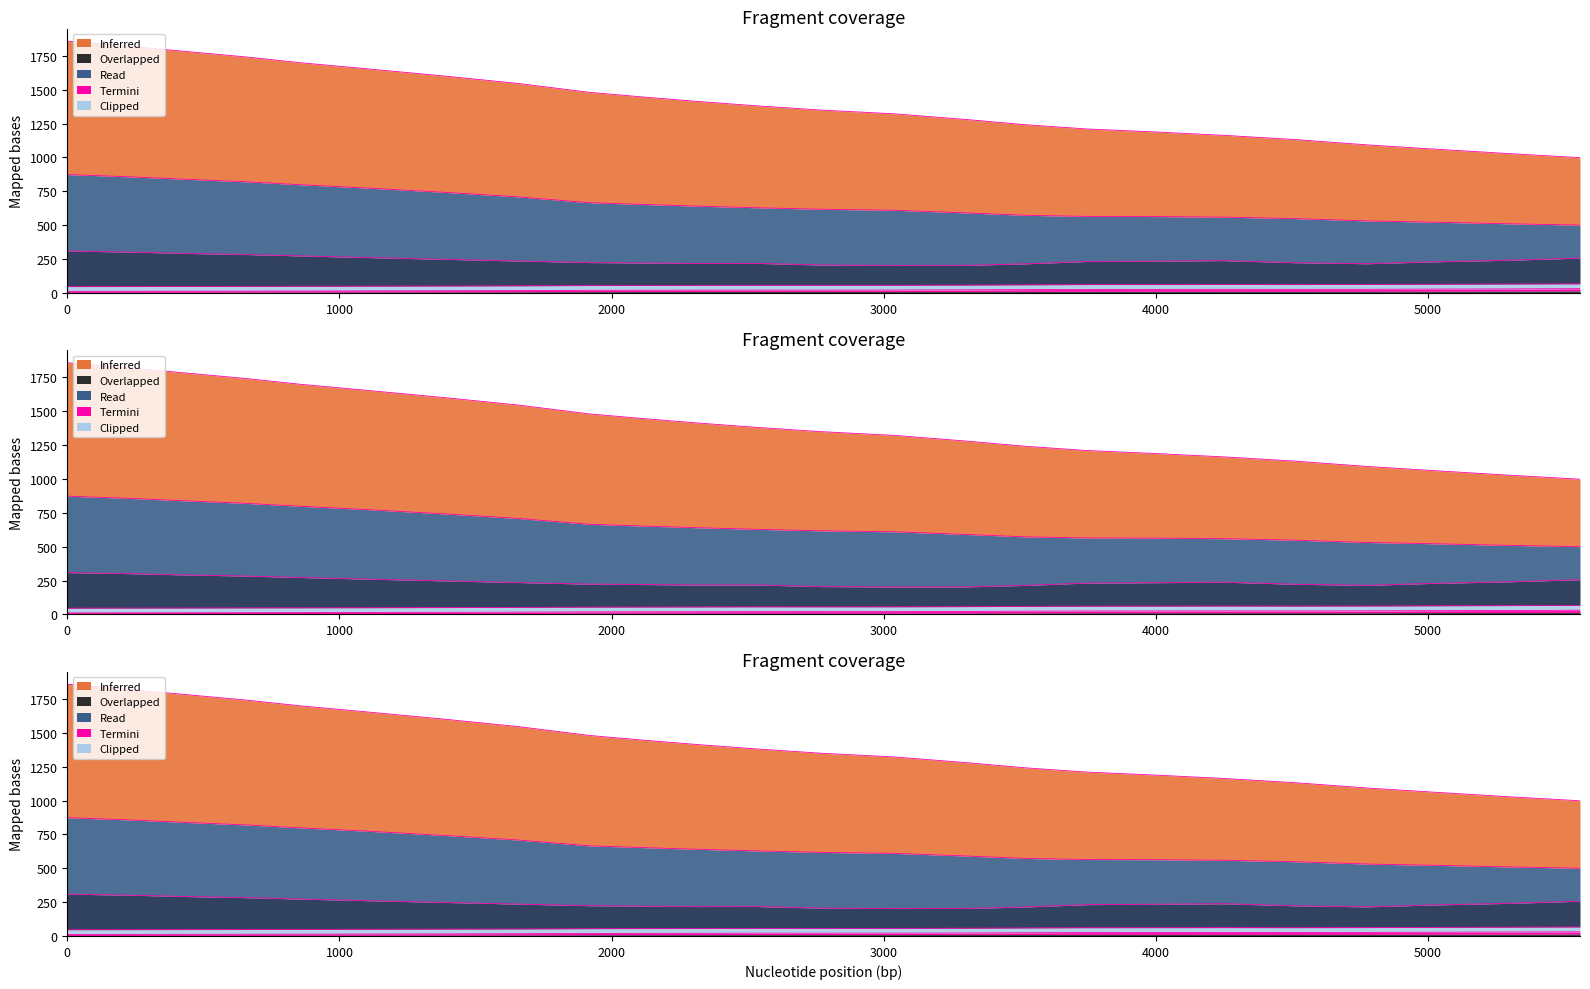

In OXYGEN, how many points are lower than both neighbors (excluding endpoints)?

3